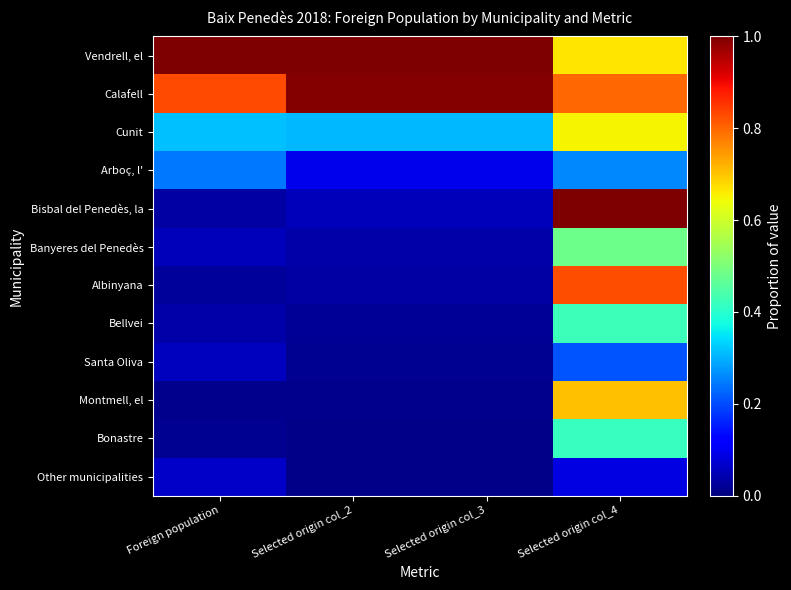

What is the difference between the highest and lowest values at Foreign population?

1.0